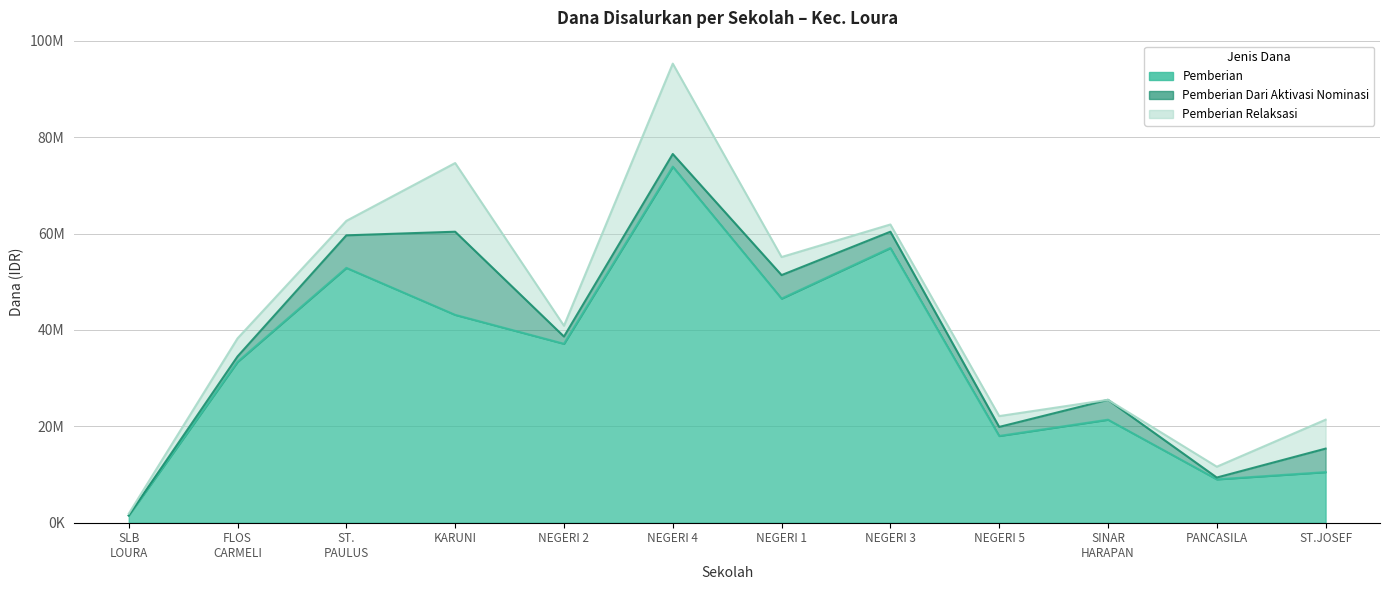

How many values in the Pemberian Dari Aktivasi Nominasi series exceed 3375000?

5